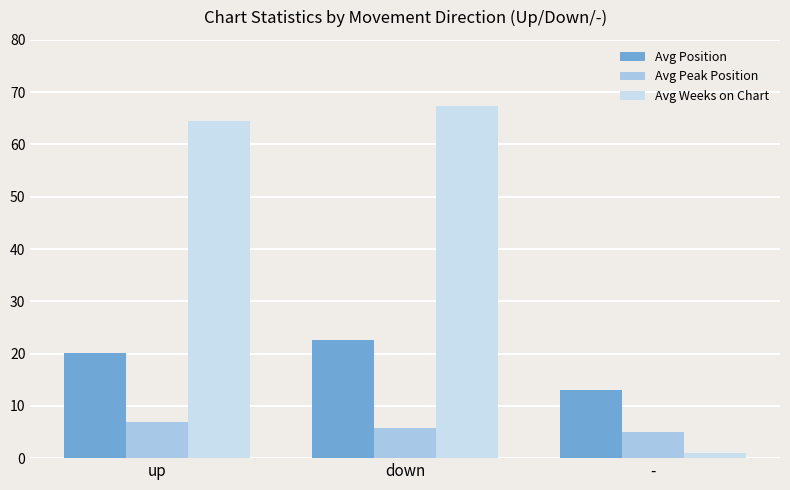

Where is Avg Peak Position nearest to the value 5?

-